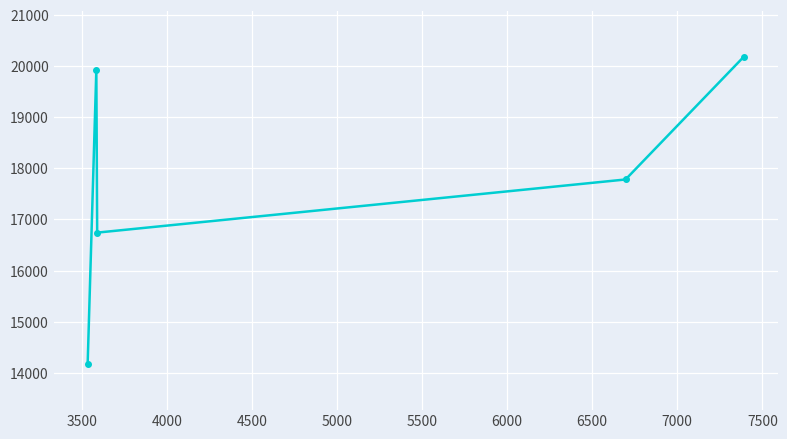

True or false: the data has more than 2 interior local peaks.

False